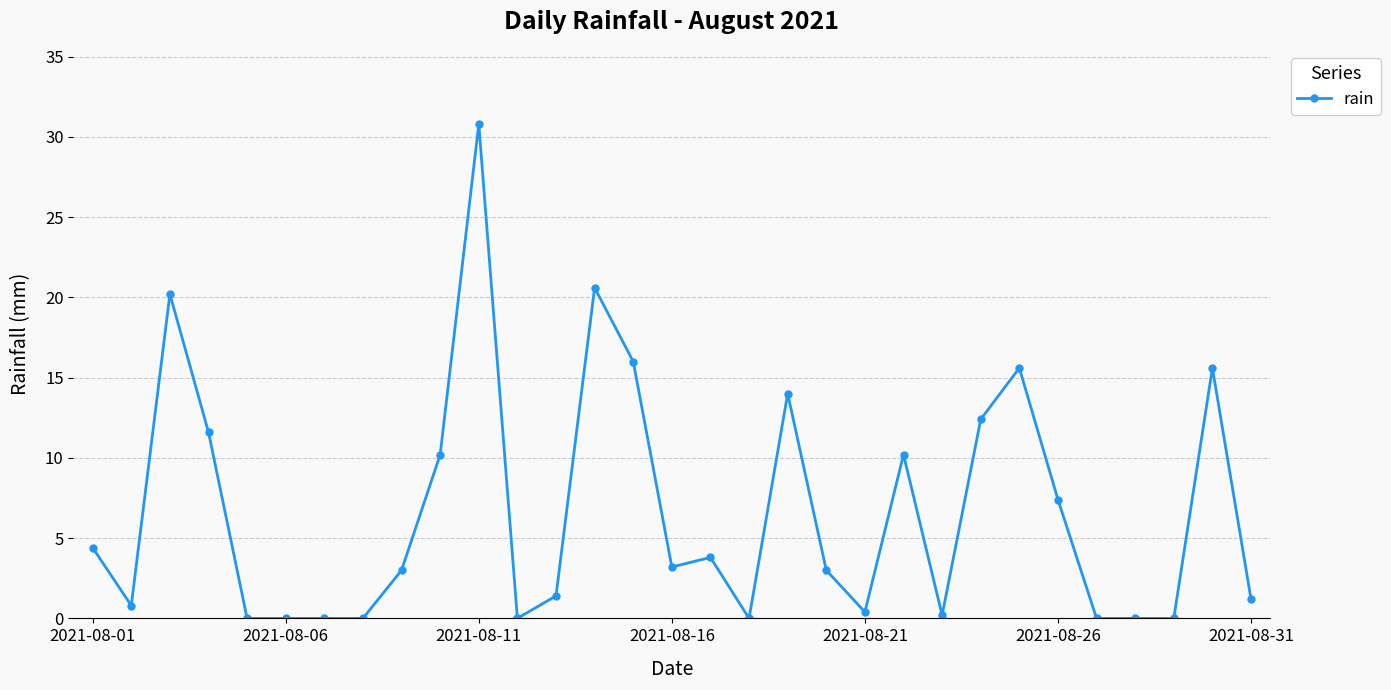

What is the value of the 3rd point from the left?

20.2